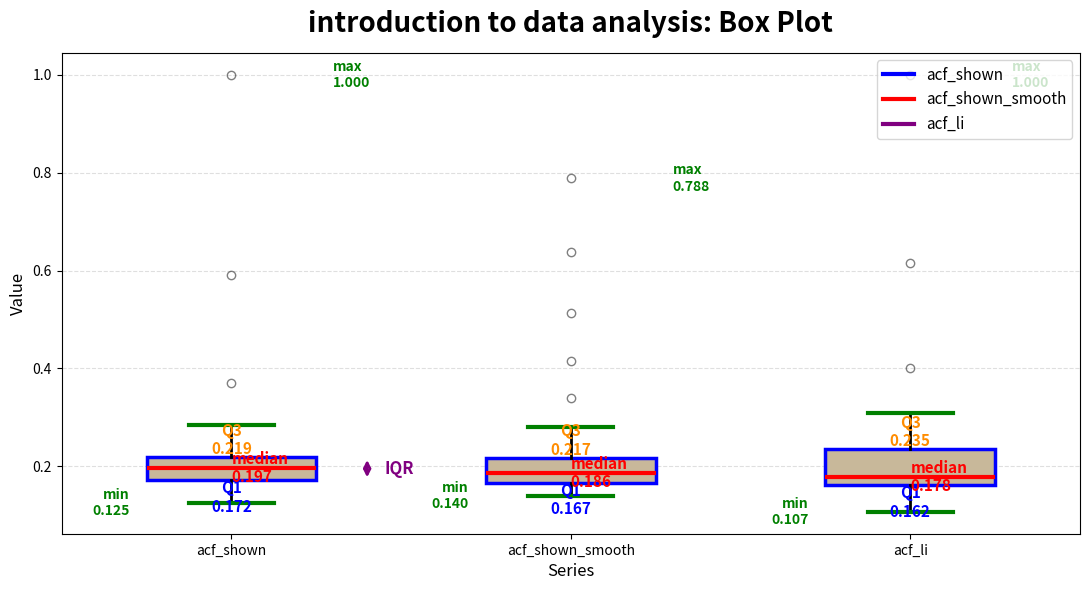

Which box is the tallest, from its lower edge to its upper edge?

acf_li